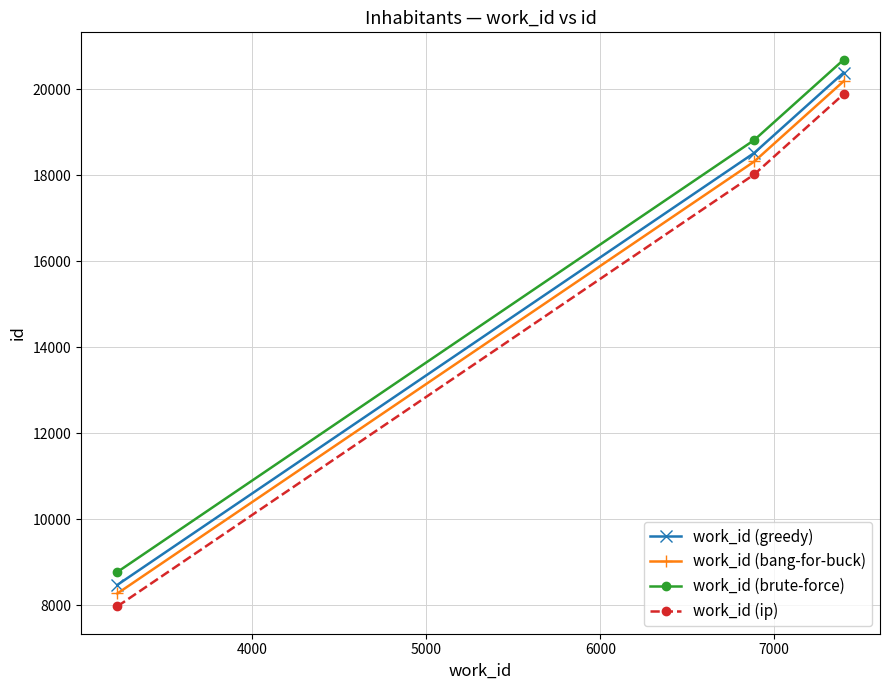

Reading right to left, extract all data points from this chart.

work_id (greedy): 20387	18518	8468
work_id (bang-for-buck): 20187	18318	8268
work_id (brute-force): 20687	18818	8768
work_id (ip): 19887	18018	7968